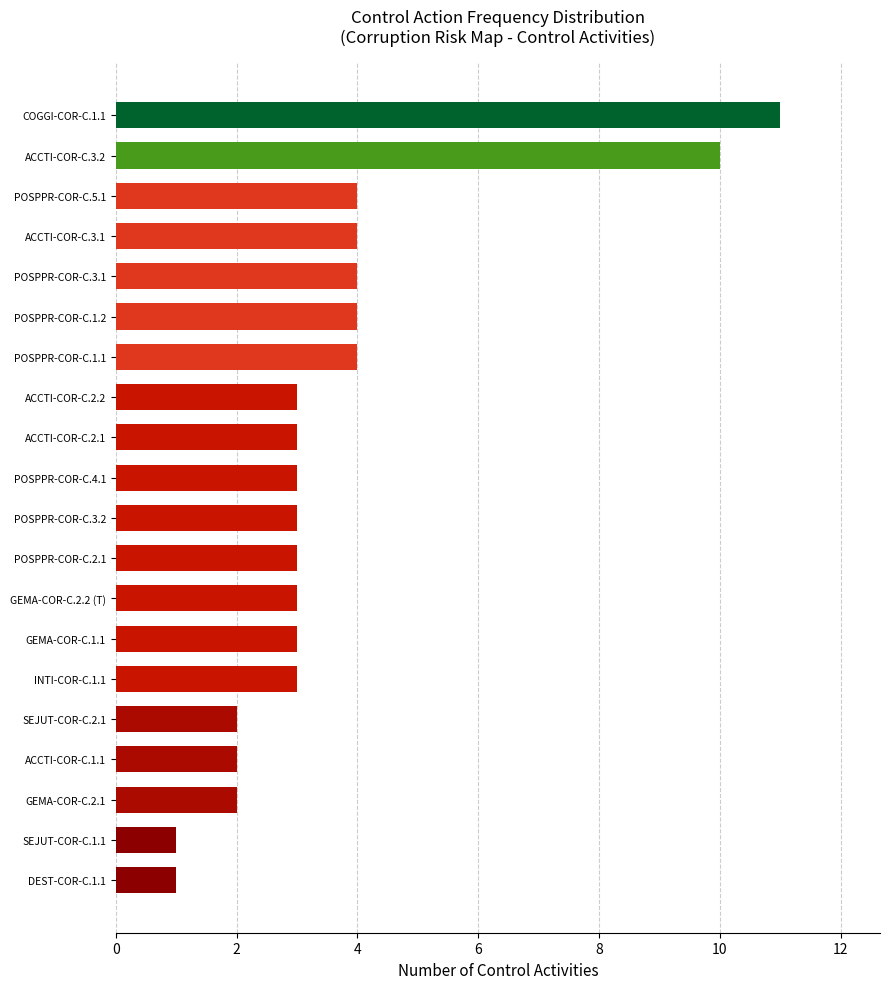

Reading bottom to top, what are all the values shown in this chart?

1	1	2	2	2	3	3	3	3	3	3	3	3	4	4	4	4	4	10	11